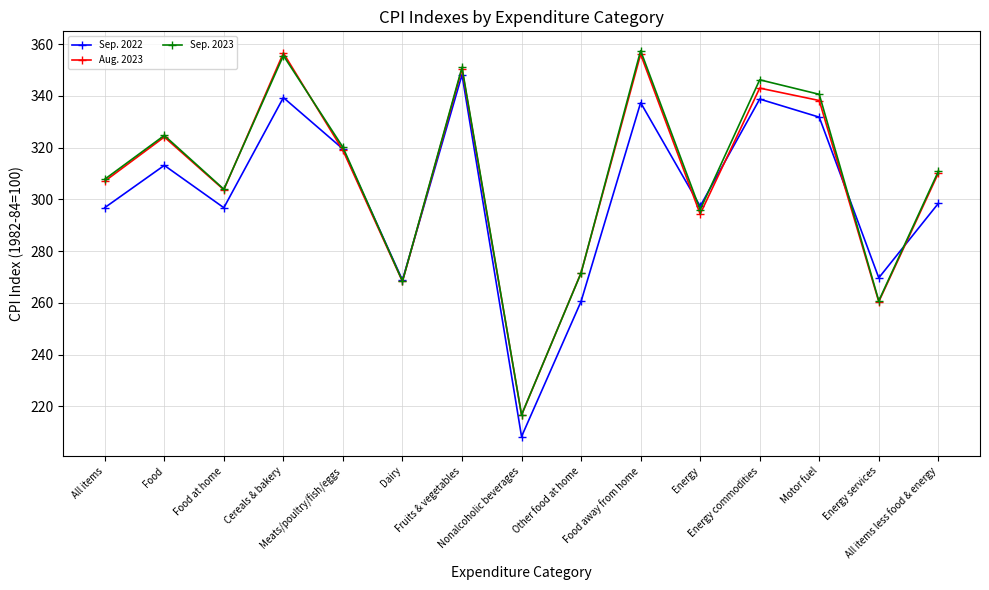

What is the difference between the second highest and second lowest values in the Aug. 2023 series?

95.6